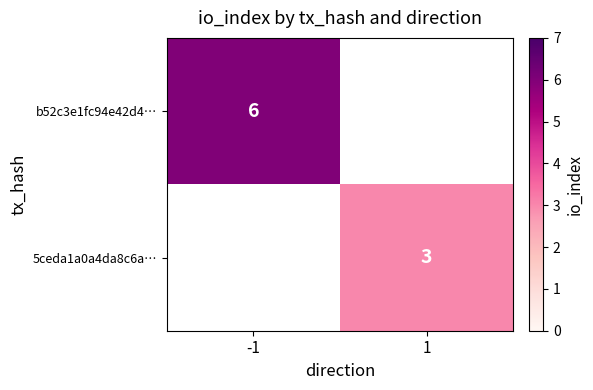

The b52c3e1fc94e42d4… series shows 9 at -1. True or false?

False